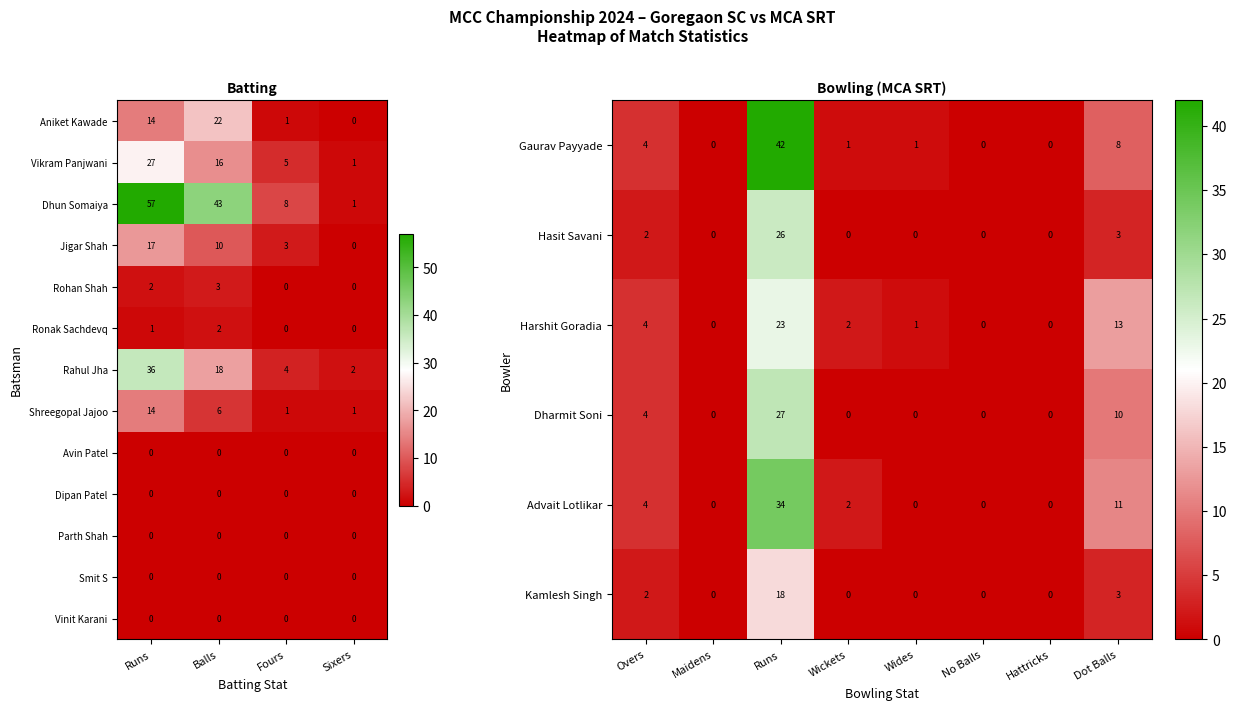

At which label does Ronak Sachdevq first exceed 1?

Balls